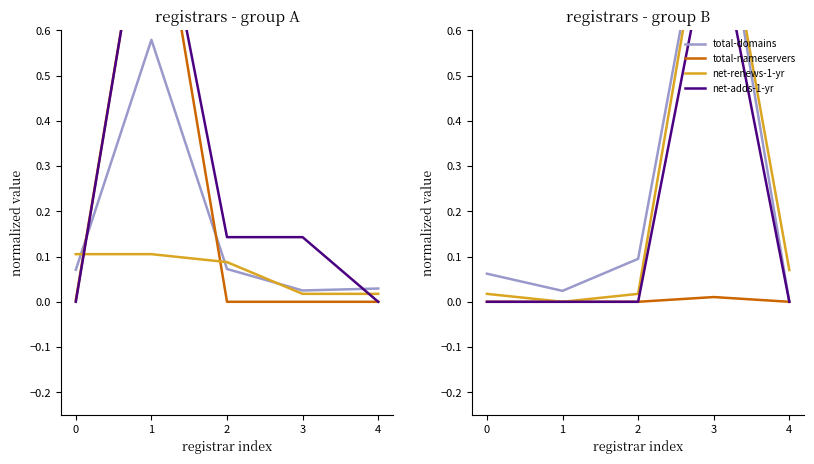

How many data points in total-domains are above 0?

4